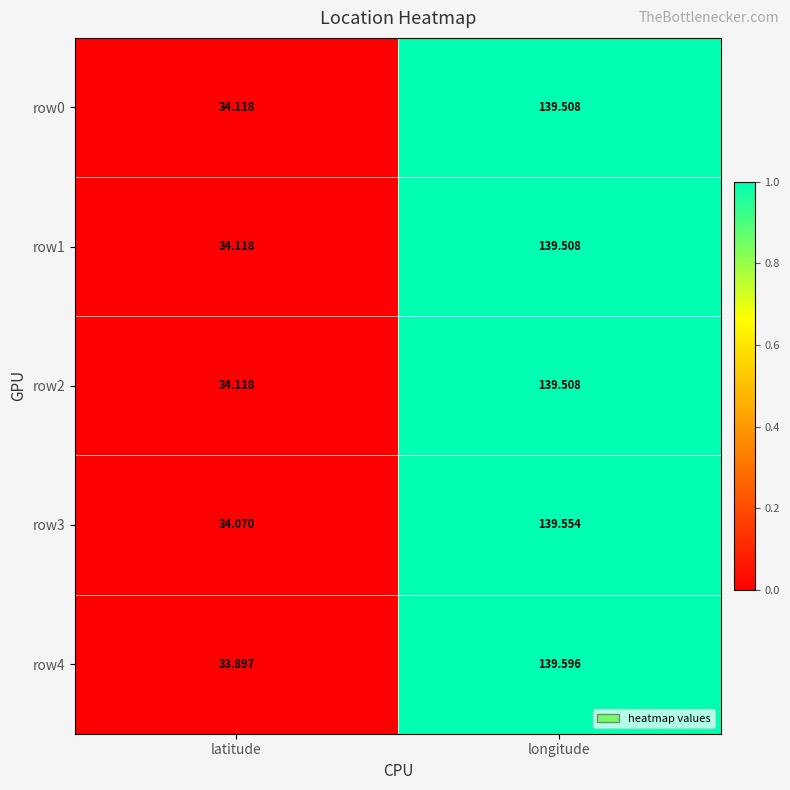

At which category is the sum across all series the highest?

longitude